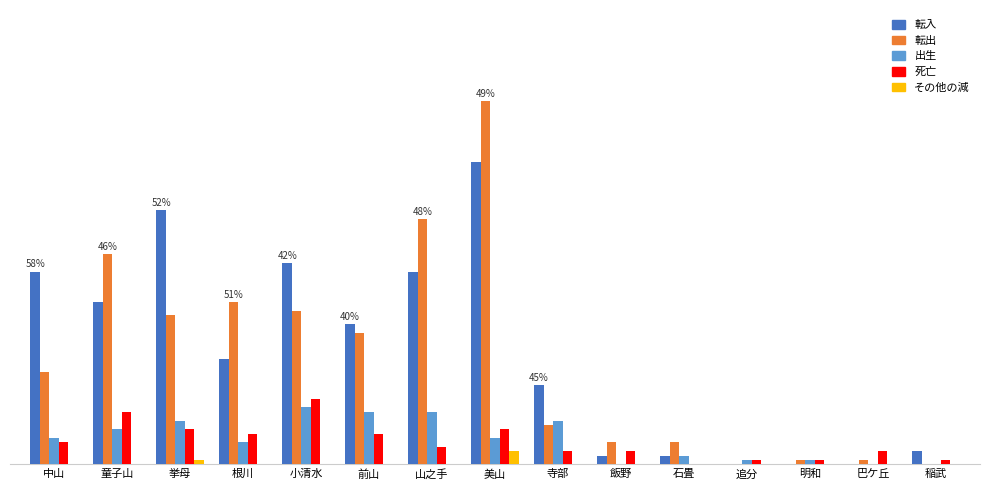

What is the label of the 4th bar from the right?

追分